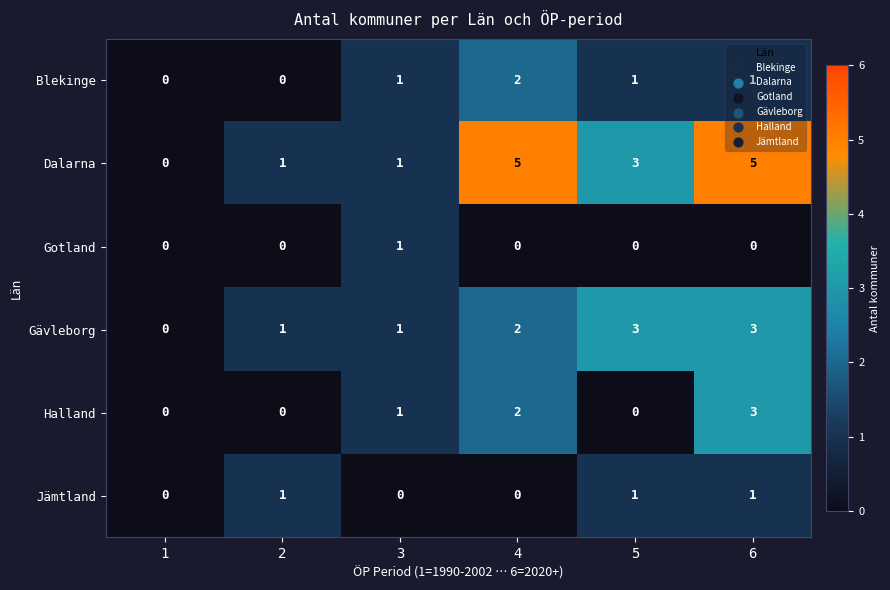

Is it true that Blekinge equals 1 at 3?

True